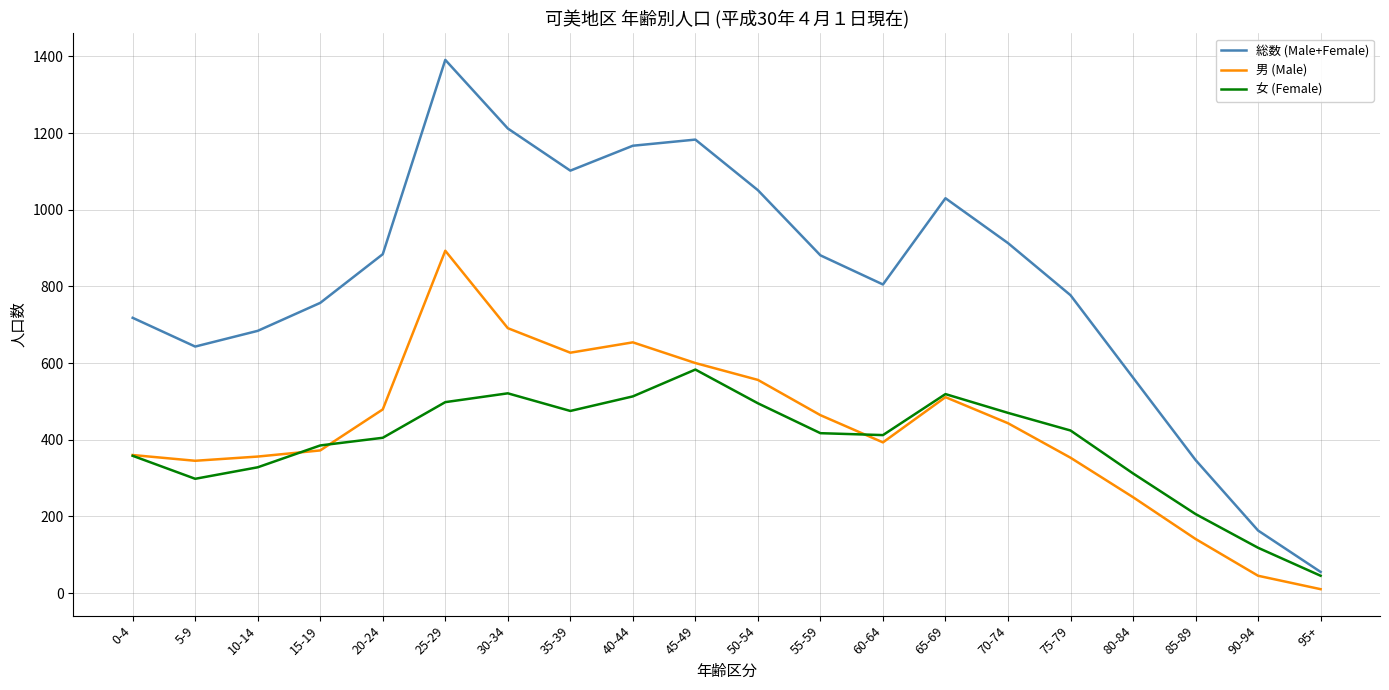

Between 20-24 and 50-54, which series saw the biggest shift?

総数 (Male+Female)